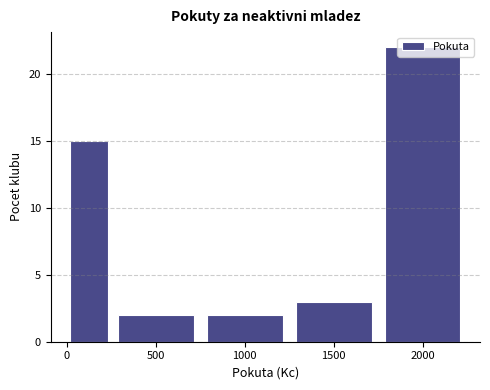

Reading left to right, list every bar in this chart as the range it spans on the x-axis followed by its height. The values are not printed on the chart, so give them approximately, as read against the axis.

0 to 250: 15
250 to 750: 2
750 to 1250: 2
1250 to 1750: 3
1750 to 2250: 22